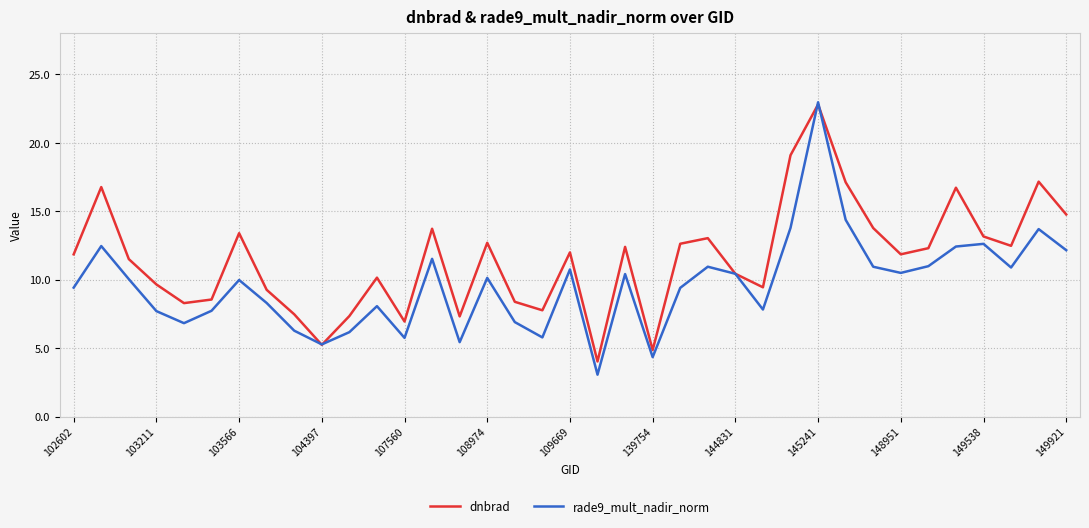

True or false: dnbrad has more than 0 interior local peaks.

True